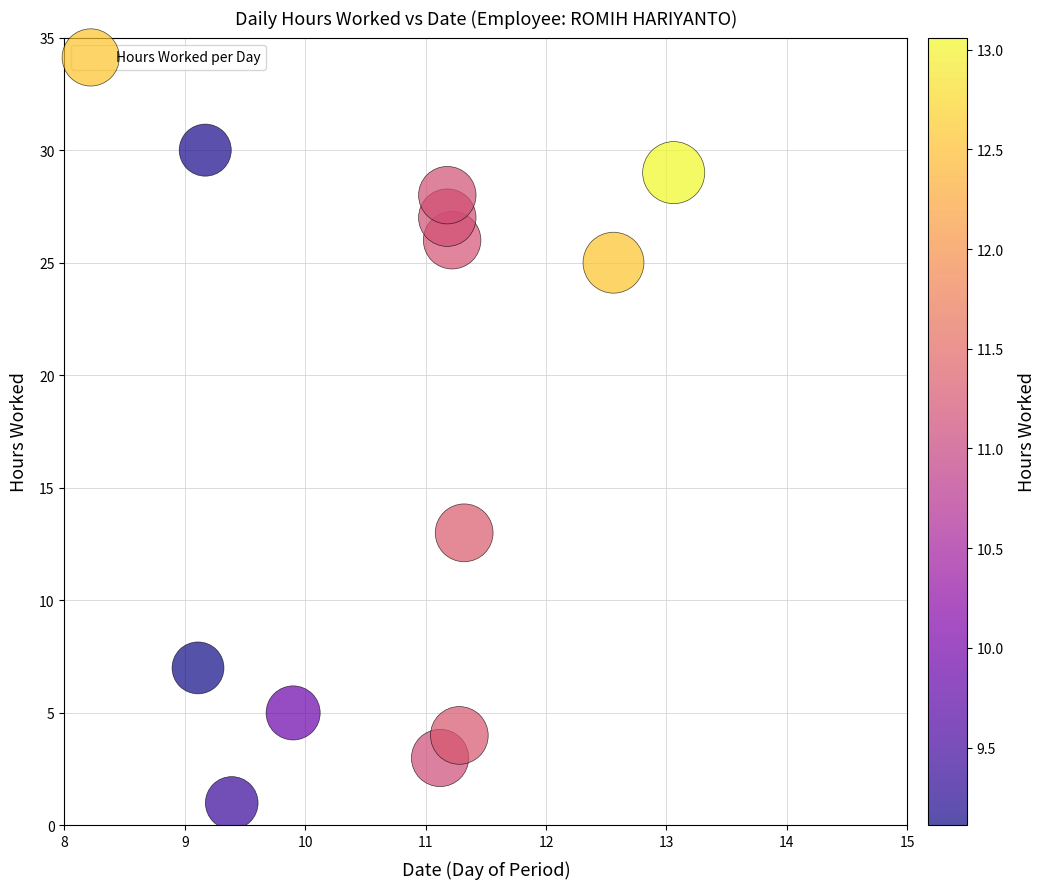

What Y value in the scatter plot is closest to 15?

13